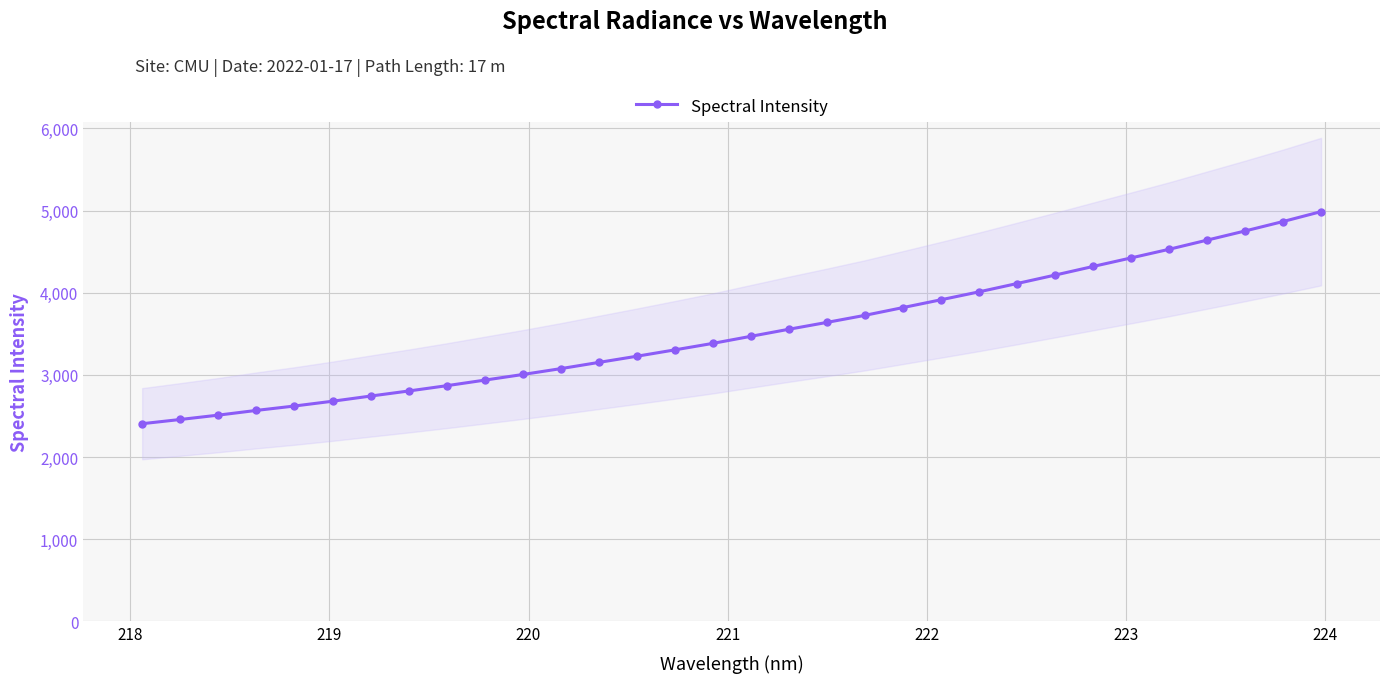

What is the value of the Spectral Intensity point at the 2nd from the left?

2456.9